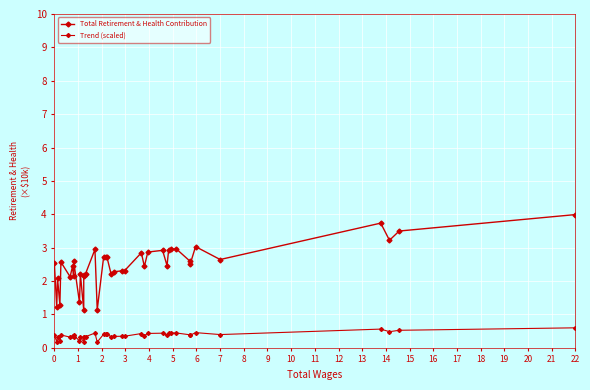

Reading left to right, transcribe all the data shown in this chart.

Total Retirement & Health Contribution: 2.5	1.2	2.1	1.3	2.6	2.1	2.5	2.1	2.6	1.4	2.2	1.1	2.1	2.2	2.2	2.9	1.1	2.7	2.7	2.7	2.2	2.3	2.3	2.3	2.8	2.4	2.9	2.9	2.5	2.9	2.9	3.0	2.6	2.5	3.0	2.6	3.7	3.2	3.5	4.0
Trend (scaled): 0.4	0.2	0.3	0.2	0.4	0.3	0.4	0.3	0.4	0.2	0.3	0.2	0.3	0.3	0.3	0.4	0.2	0.4	0.4	0.4	0.3	0.3	0.3	0.3	0.4	0.4	0.4	0.4	0.4	0.4	0.4	0.4	0.4	0.4	0.5	0.4	0.6	0.5	0.5	0.6